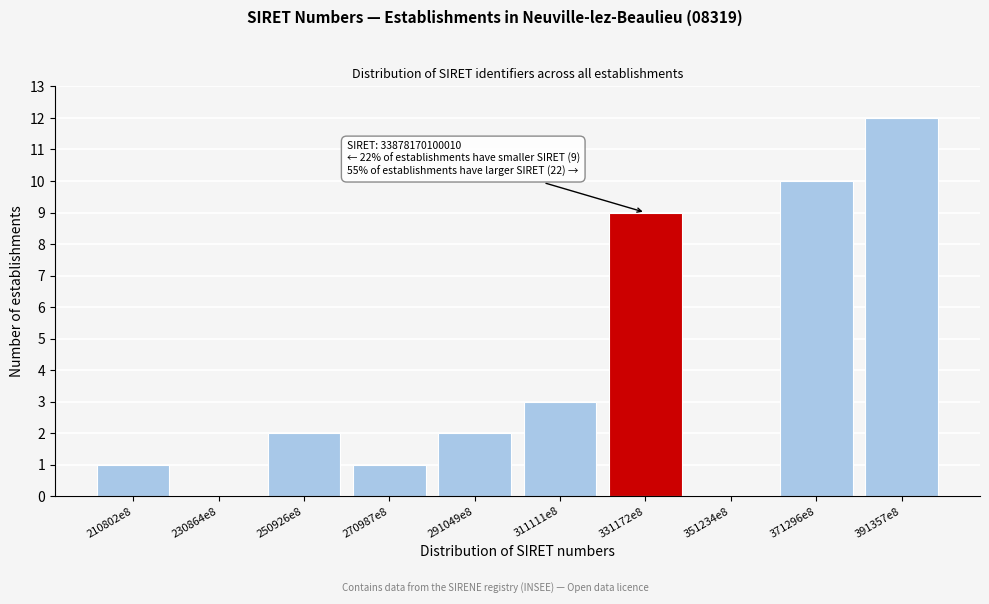

Reading left to right, list all the values displayed in this chart.

210802e8=1	230864e8=0	250926e8=2	270987e8=1	291049e8=2	311111e8=3	331172e8=9	351234e8=0	371296e8=10	391357e8=12